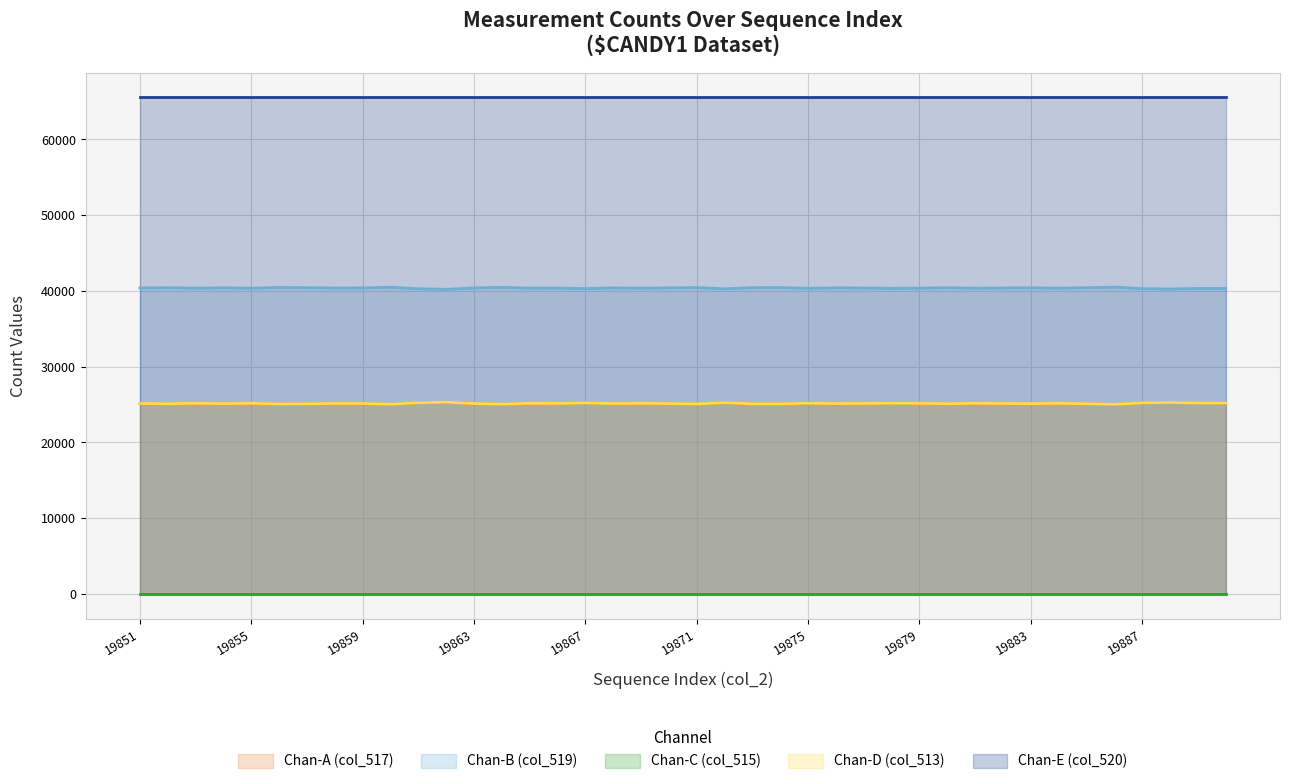

The Series A series shows 25320 at 19862. True or false?

True